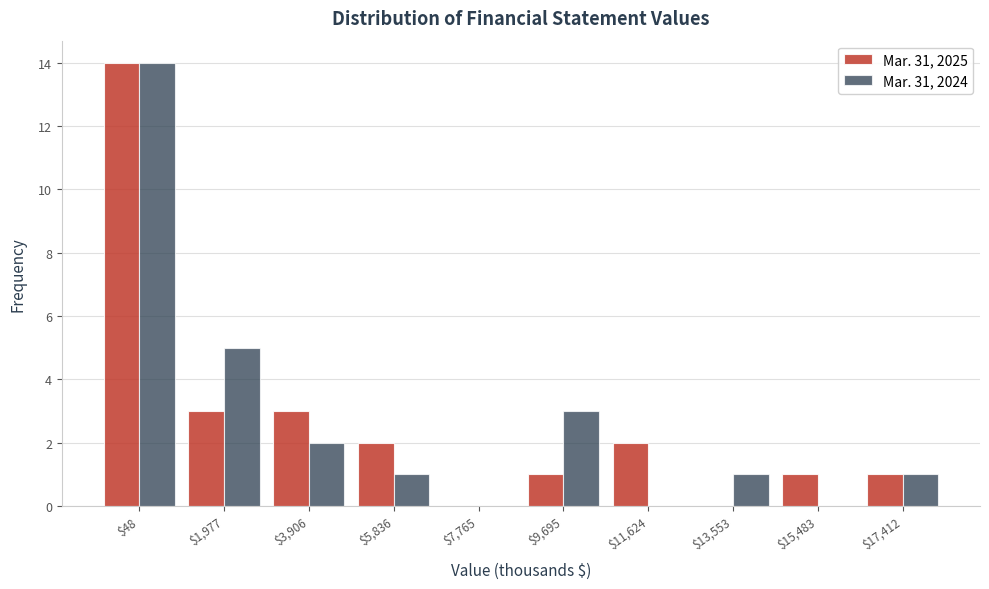

The value of Mar. 31, 2024 at $48 is 5. True or false?

False